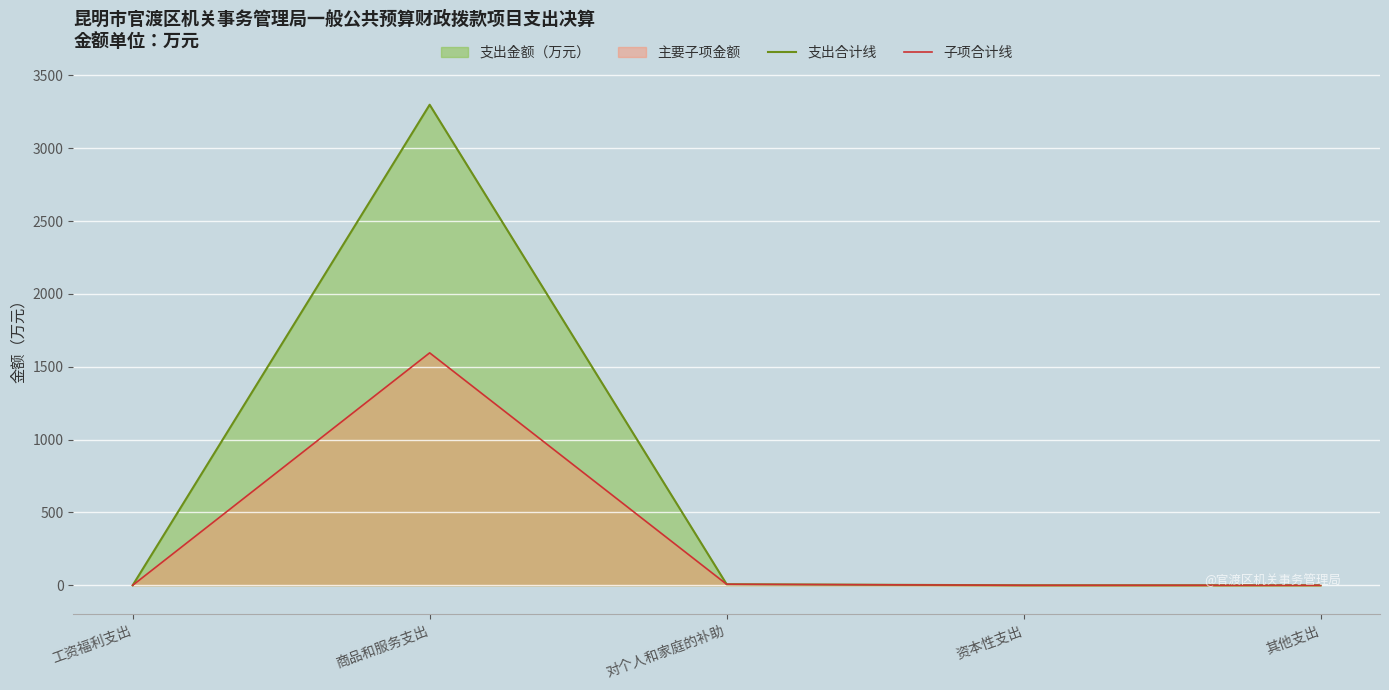

Rank the series by their average value, from lowest to highest.

子项合计线, 支出合计线